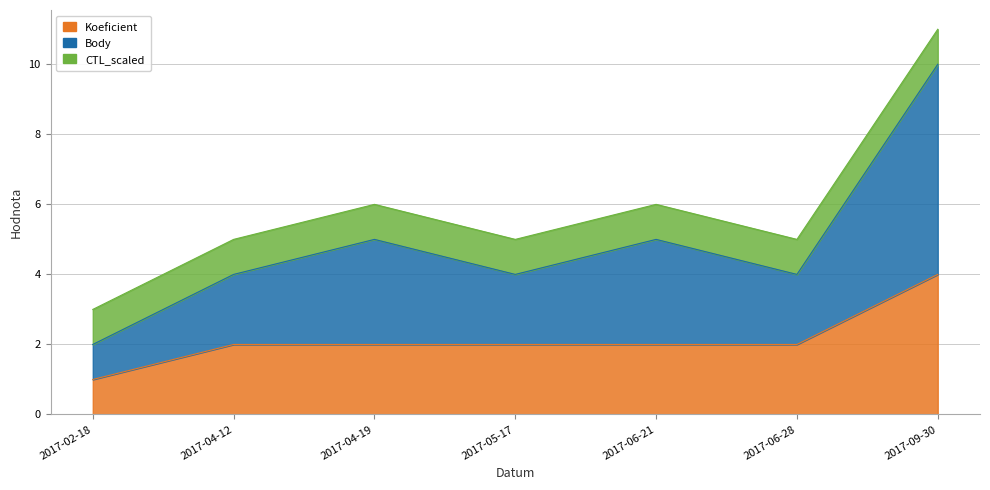

What position from the right is 2017-06-21?

3